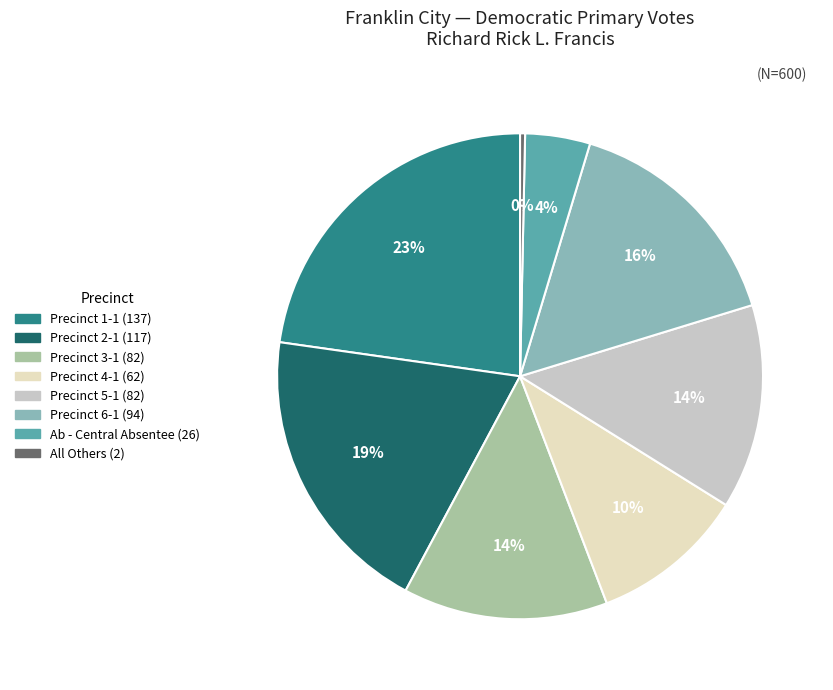

Count the number of slices in the pie.

8